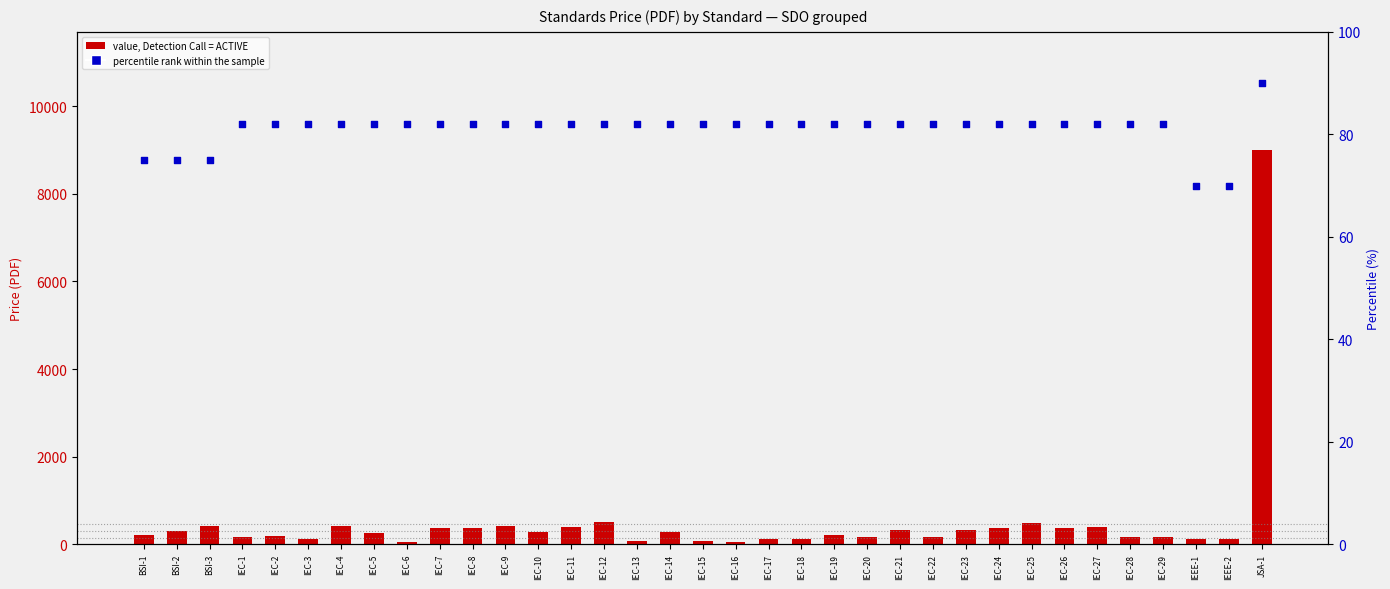

Which series contains the lowest Y value?

value, Detection Call = ACTIVE